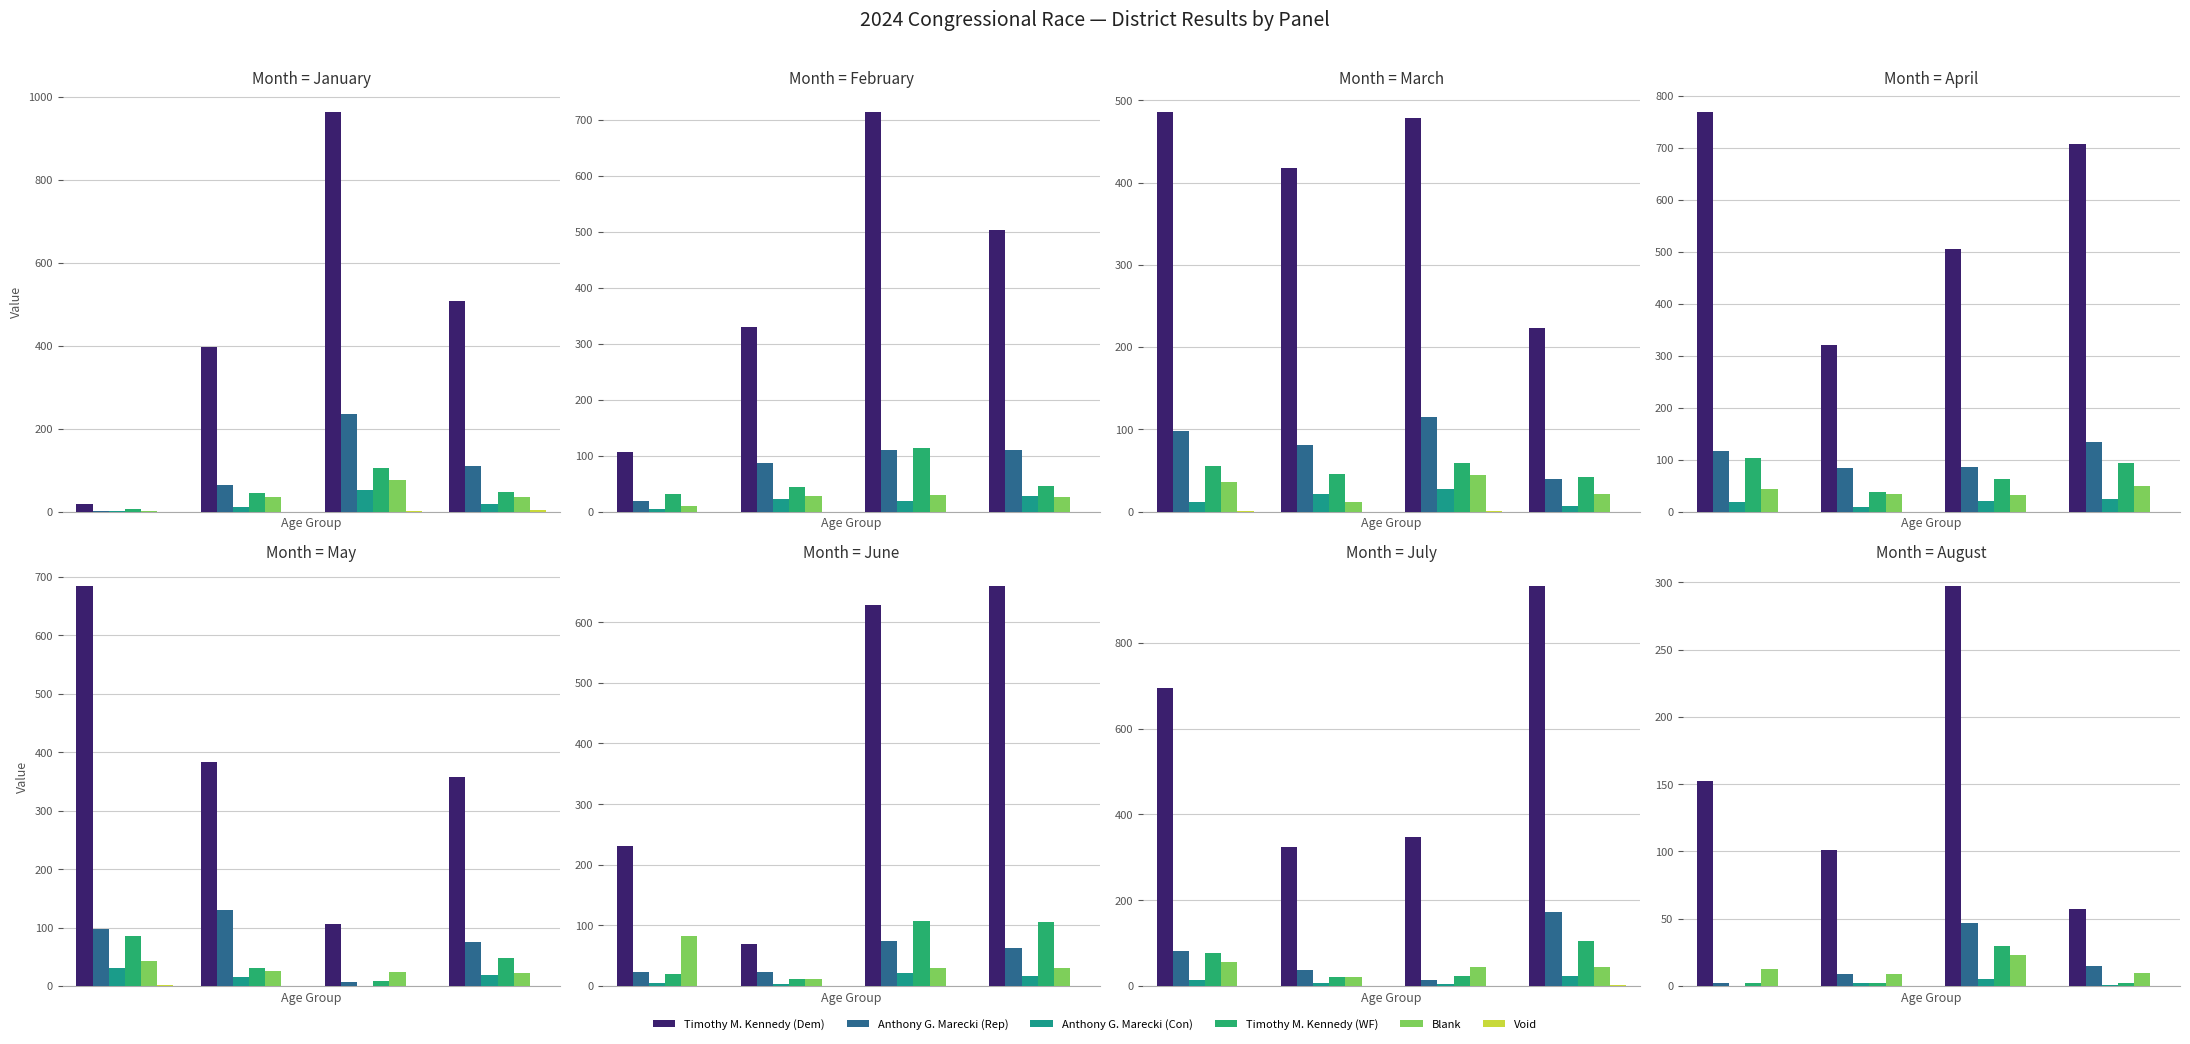

Which series has the largest range (max minus min)?

Timothy M. Kennedy (Dem)